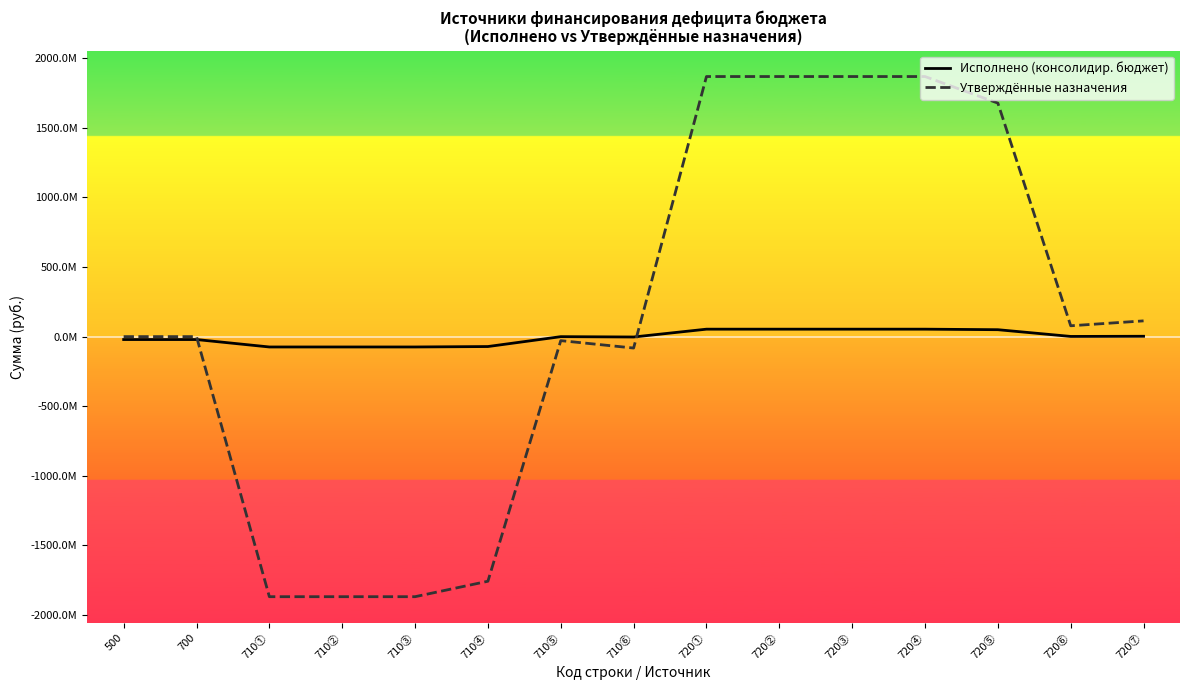

Which series has the largest total across all categories?

Утверждённые назначения